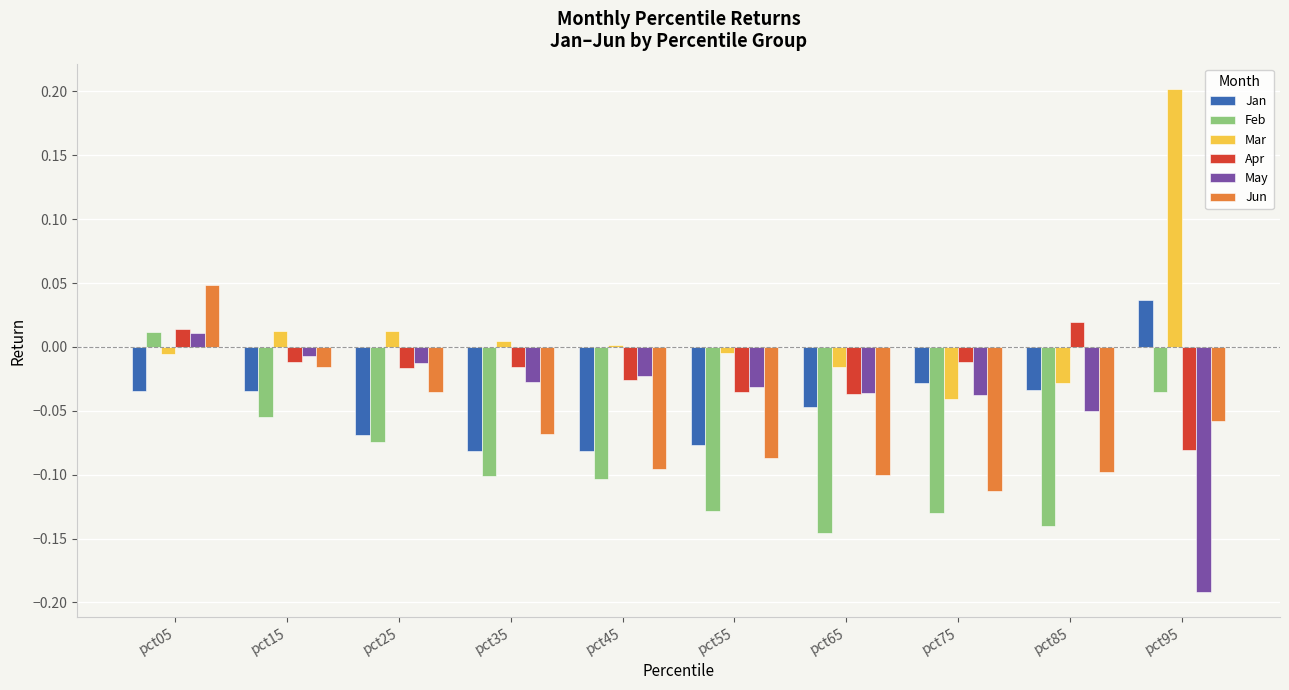

Which series has the widest spread of values?

Mar